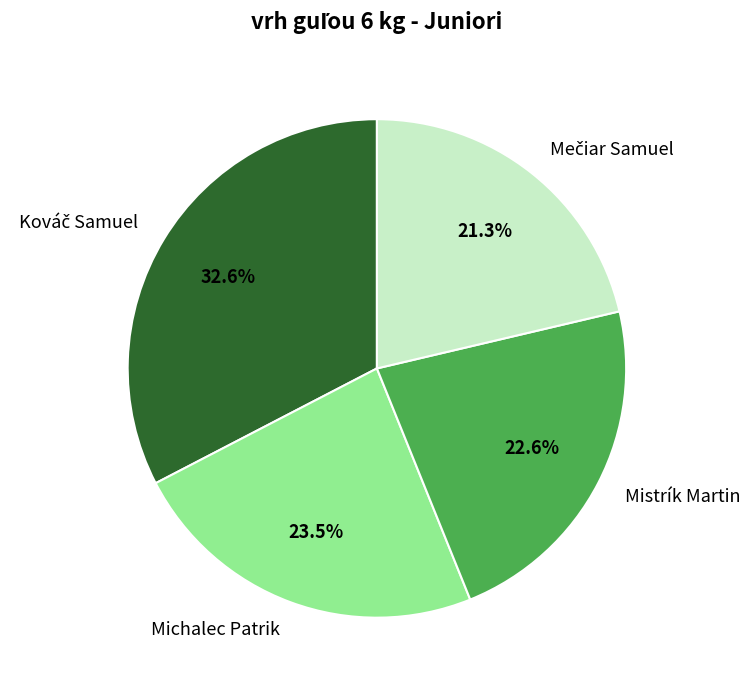

How many segments does this pie chart have?

4